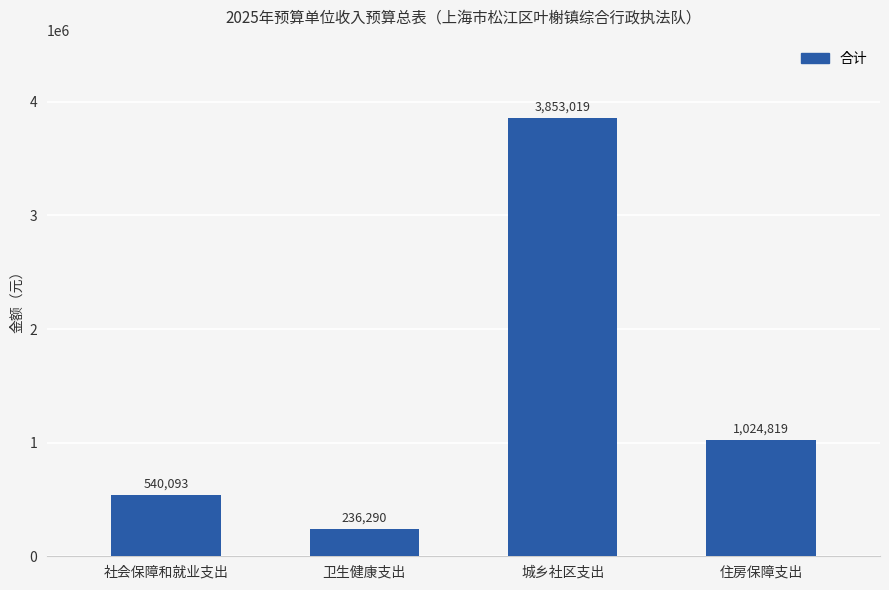

Rank the categories by value from highest to lowest.

城乡社区支出, 住房保障支出, 社会保障和就业支出, 卫生健康支出